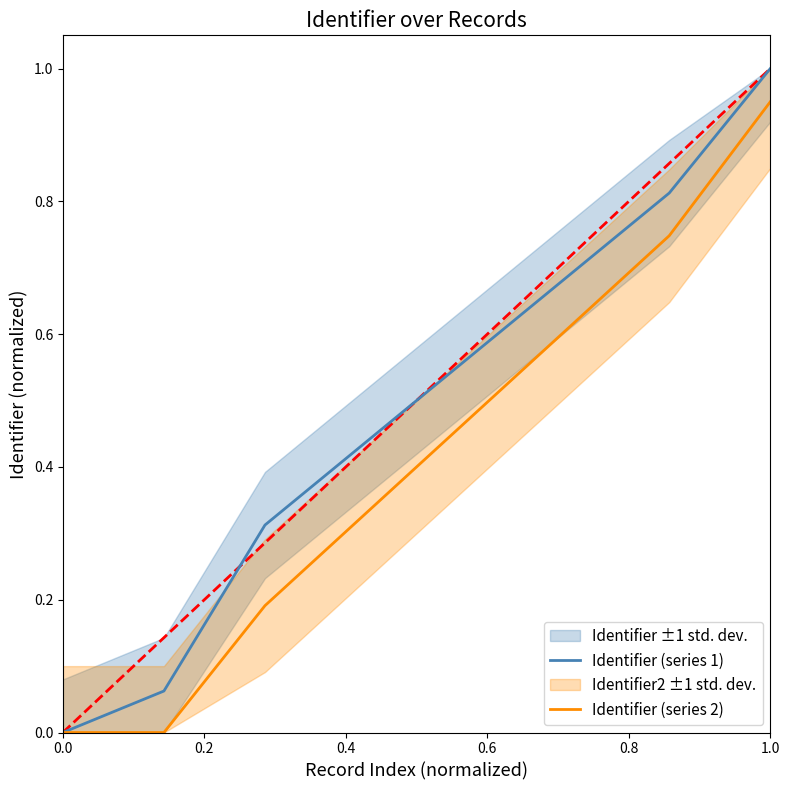

Which series has the widest spread of values?

Identifier (series 1)